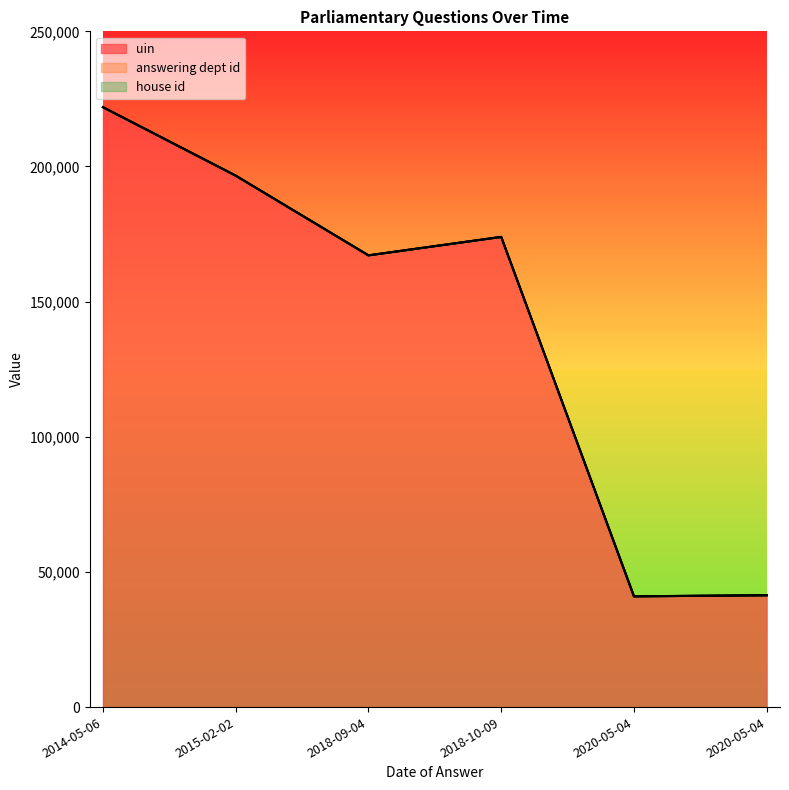

At how many categories does at least one series exceed 162103?

4